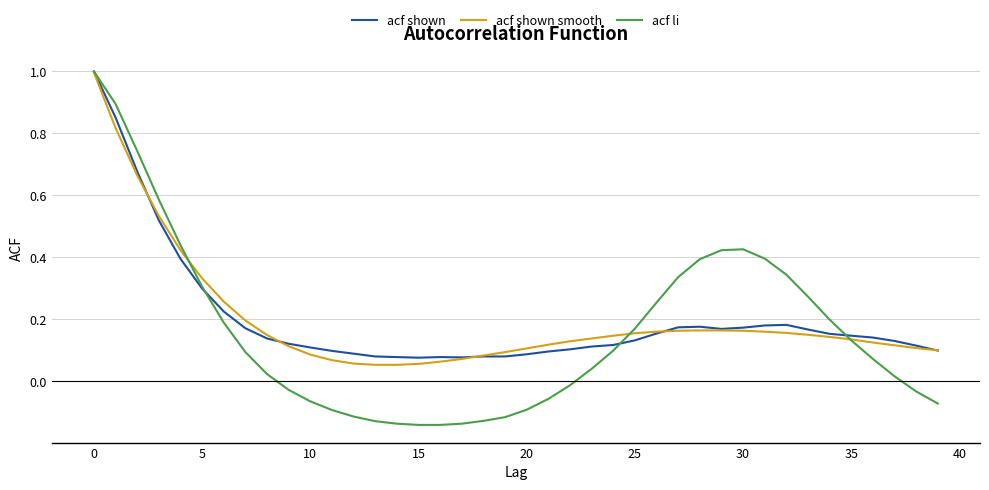

How many lines are shown in the chart?

3